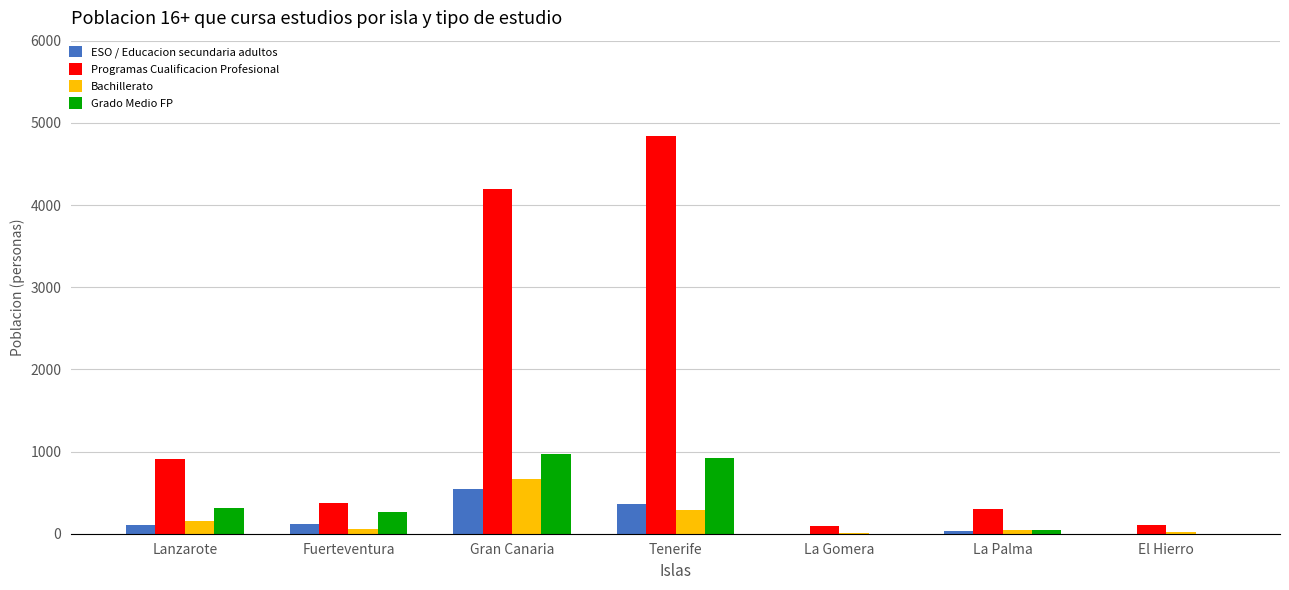

Which series has the largest total across all categories?

Programas Cualificacion Profesional